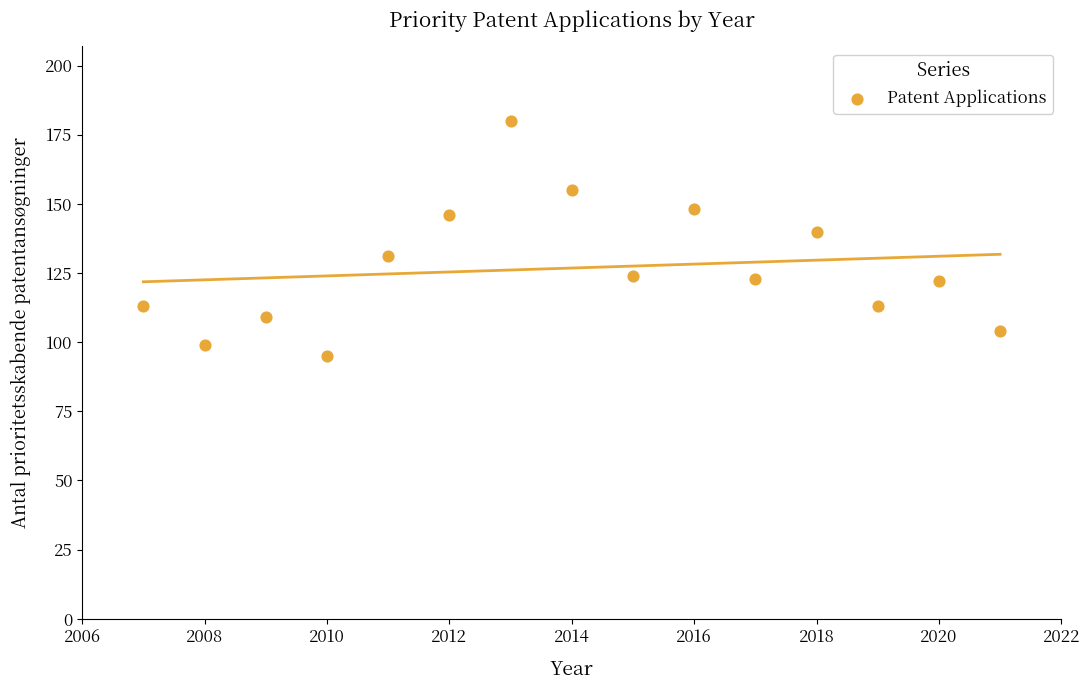

What is the range of Y values (max minus min)?

85